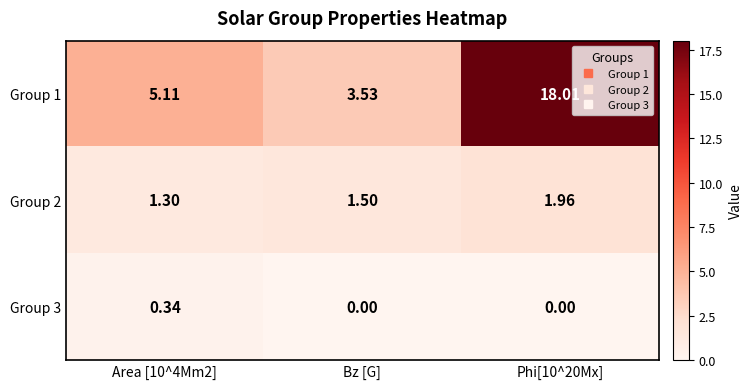

At how many categories does at least one series exceed 17?

1